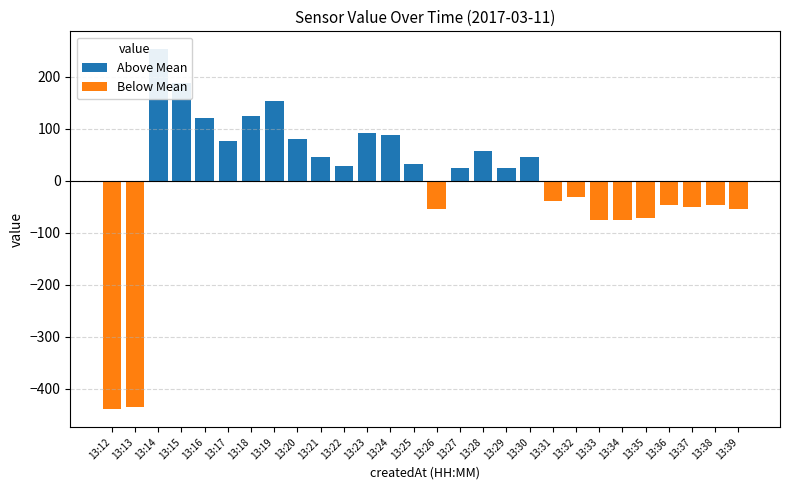

What is the difference between the maximum and minimum values?

692